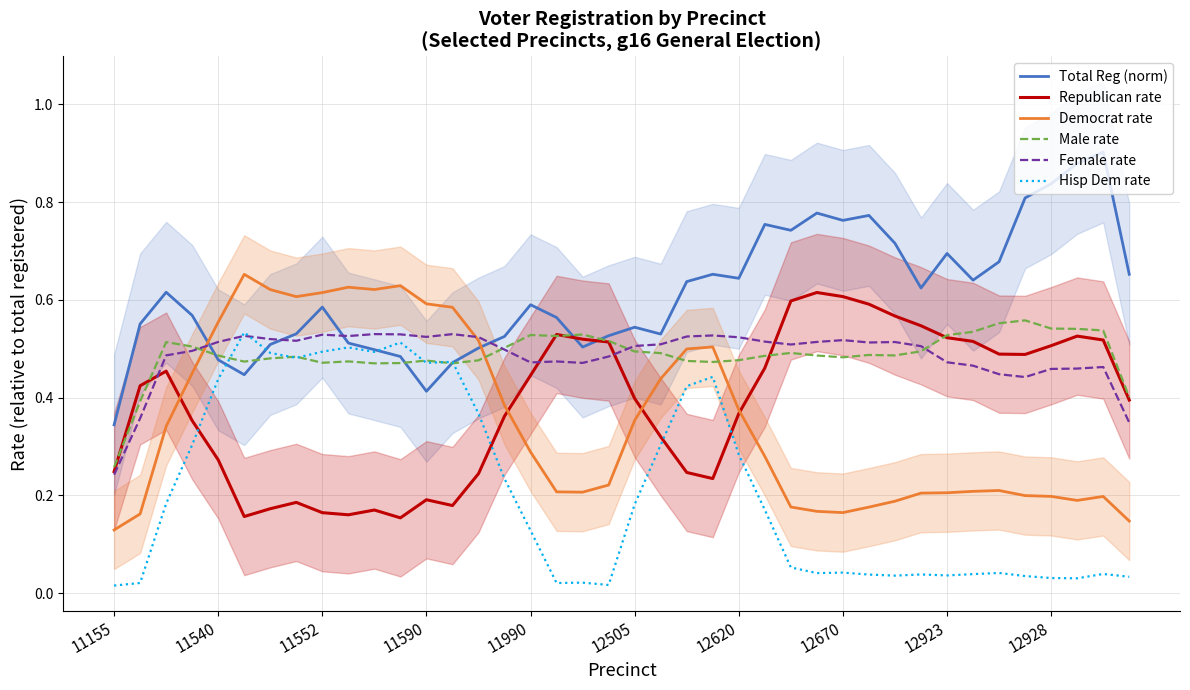

Is it true that Total Reg (norm) equals 0.5 at 14?

True